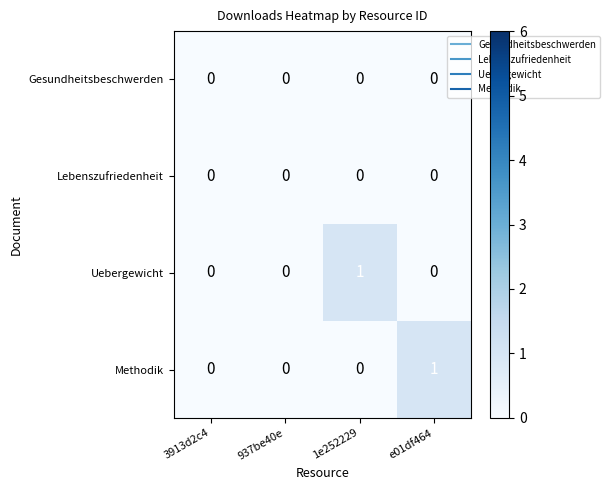

Which series changed the most between 3913d2c4 and 1e252229?

Uebergewicht